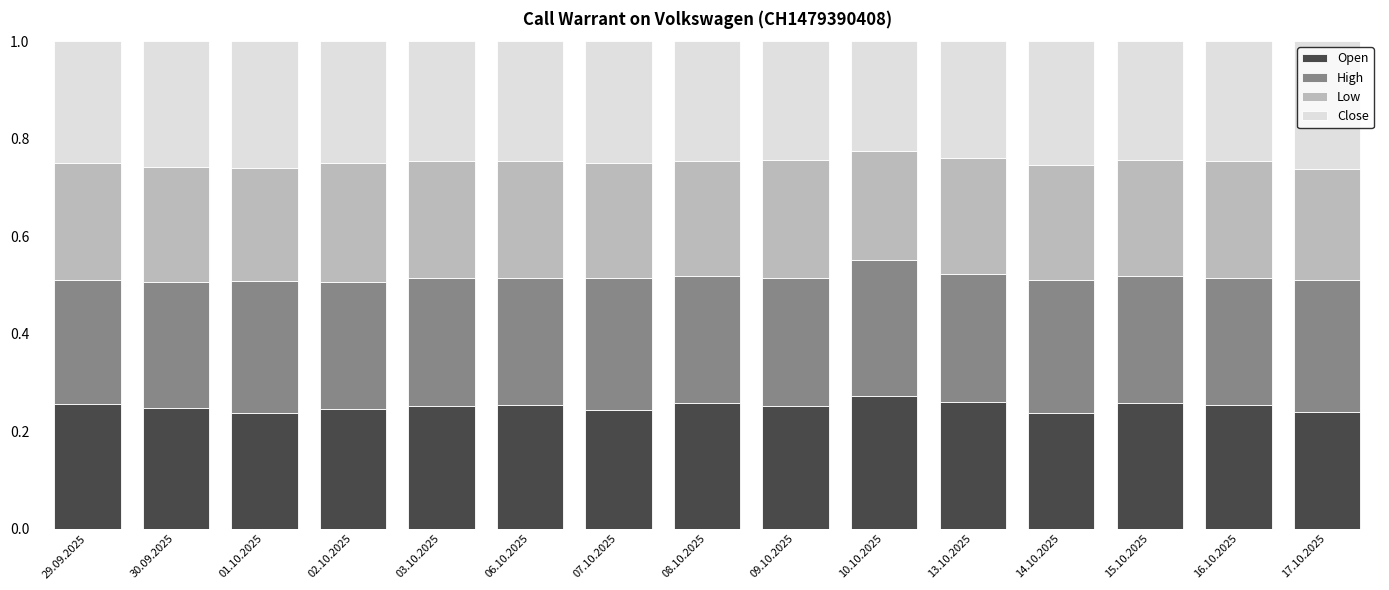

What is the total value across all series at 17.10.2025?

1.0